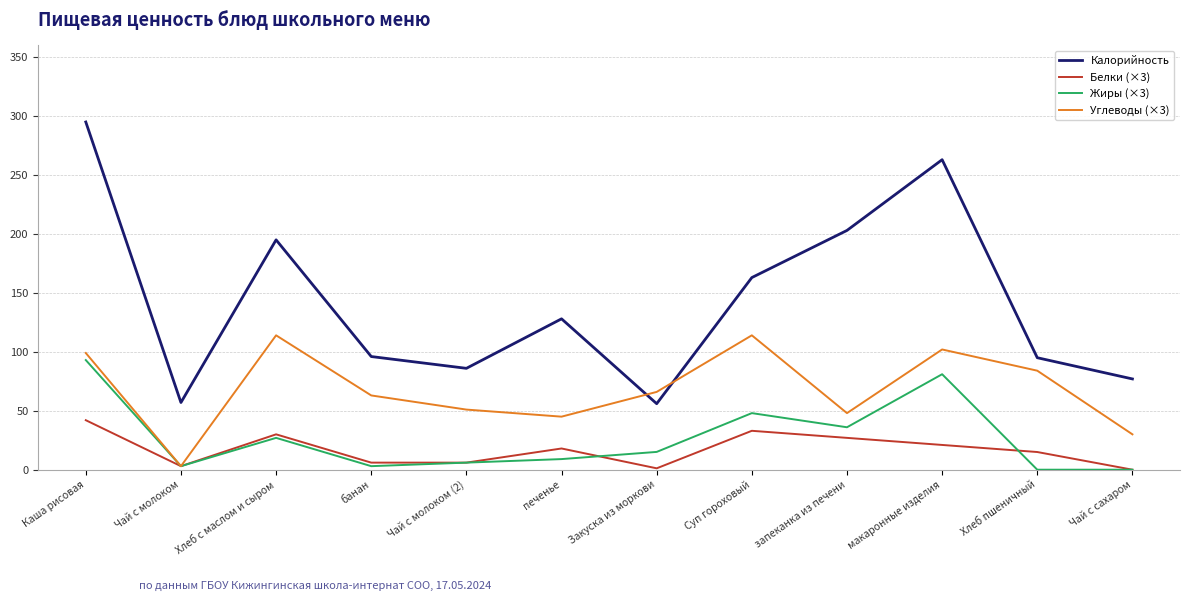

What is the difference between the Углеводы (×3) values at банан and Хлеб с маслом и сыром?

51.0